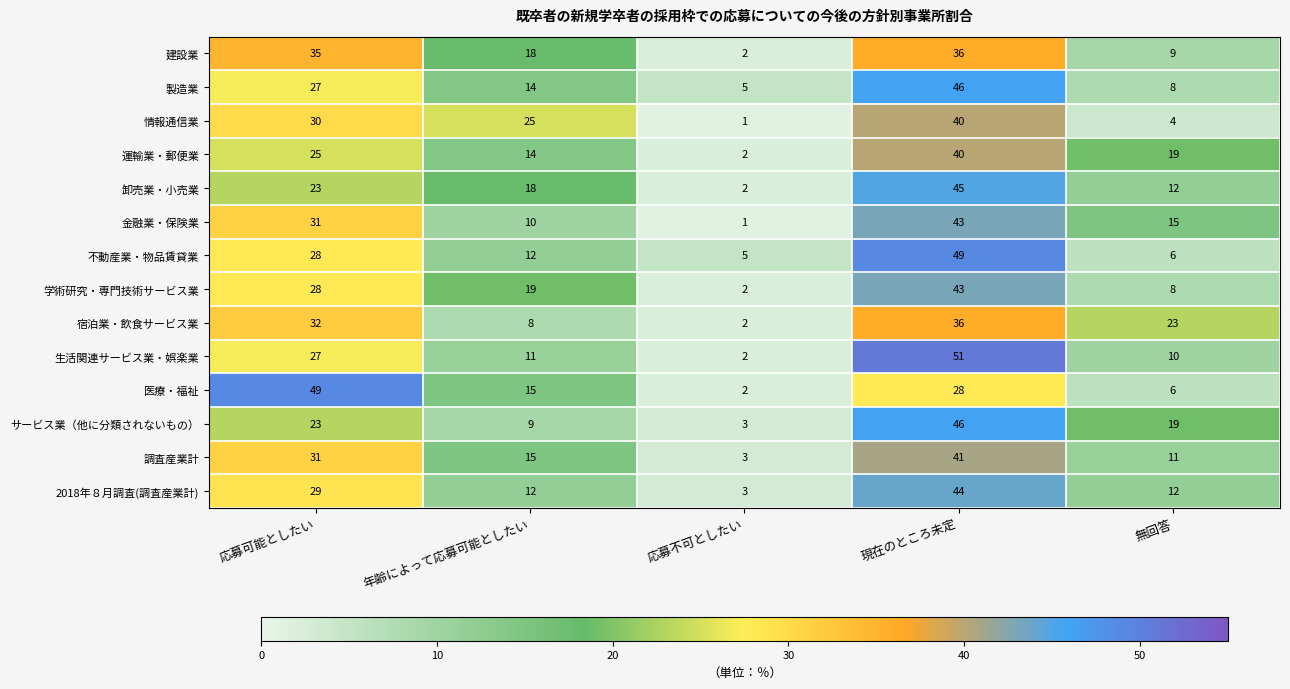

List the labels in order of 金融業・保険業 value, largest first.

現在のところ未定, 応募可能としたい, 無回答, 年齢によって応募可能としたい, 応募不可としたい